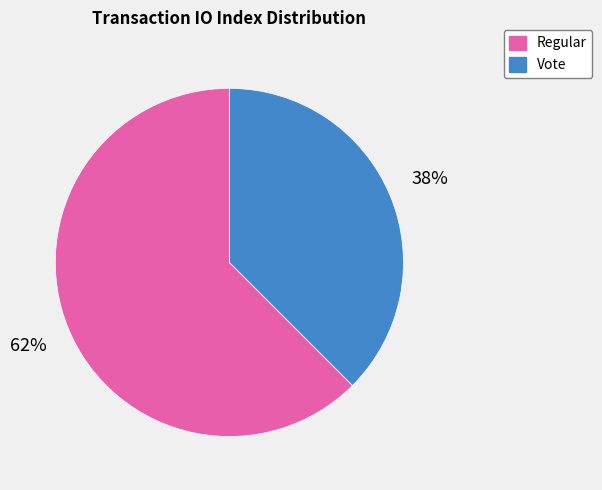

Rank the categories by value from highest to lowest.

Regular, Vote